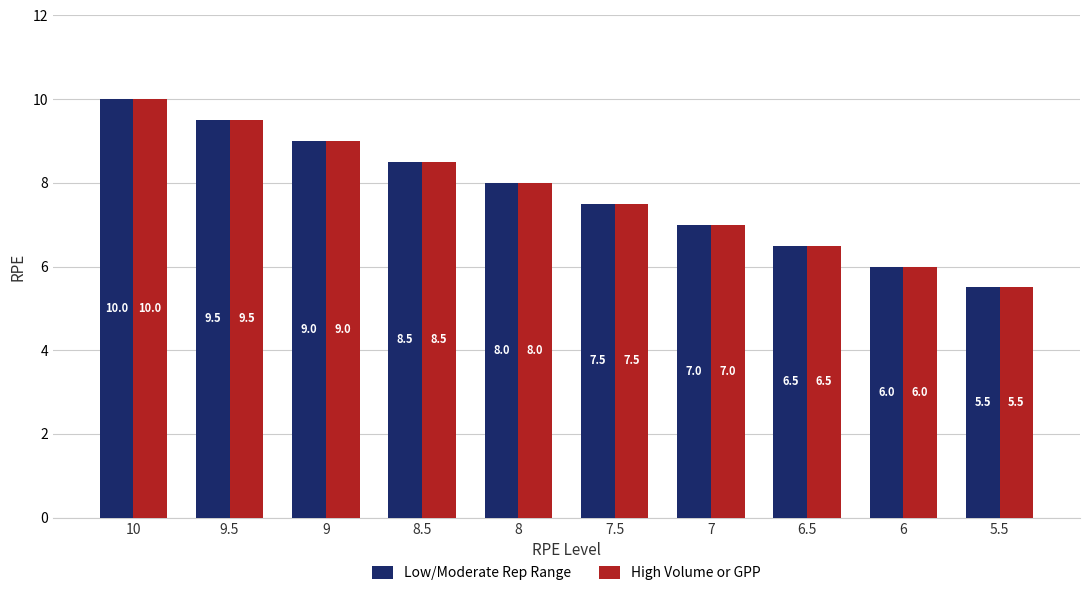

Rank the categories by Low/Moderate Rep Range value from lowest to highest.

5.5, 6, 6.5, 7, 7.5, 8, 8.5, 9, 9.5, 10